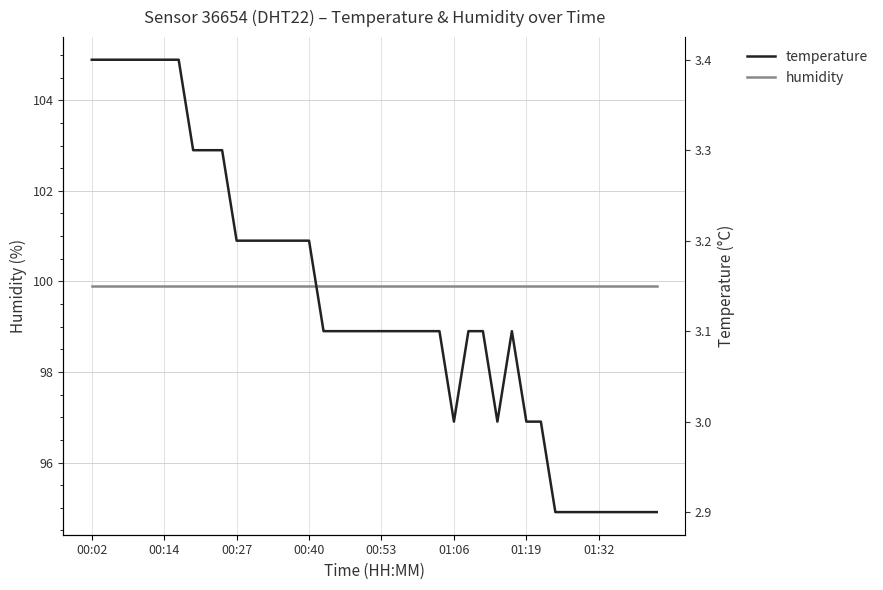

True or false: humidity and temperature cross at least once.

False